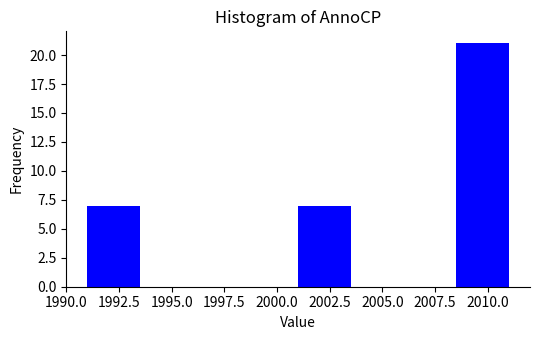

Which range on the x-axis has the tallest bar?

2008.5 to 2011.0